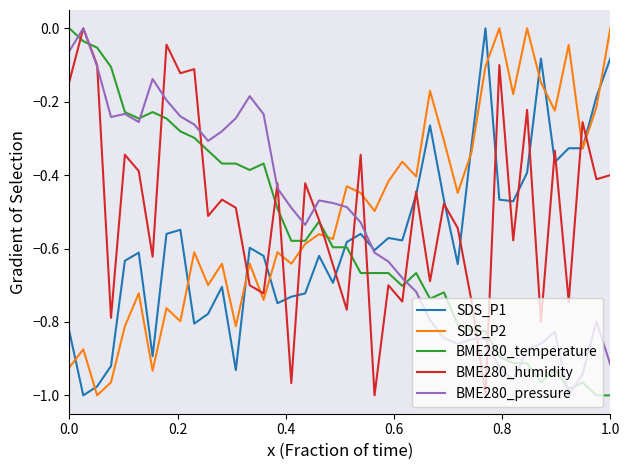

How many intersections are there between SDS_P2 and BME280_pressure?

1